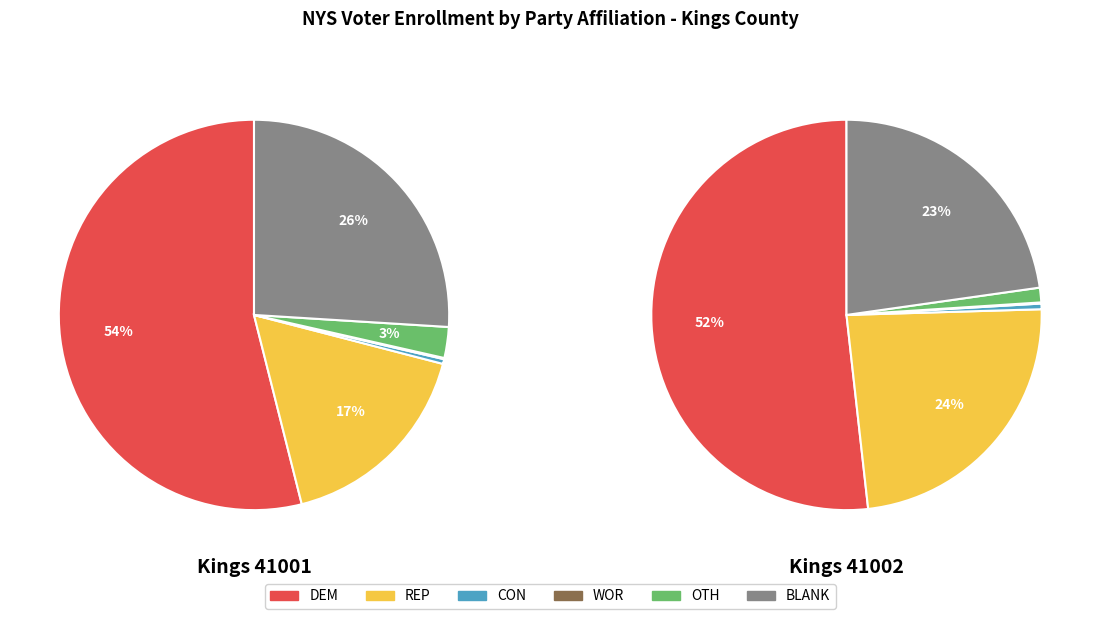

True or false: REP accounts for 3% of the total.

False